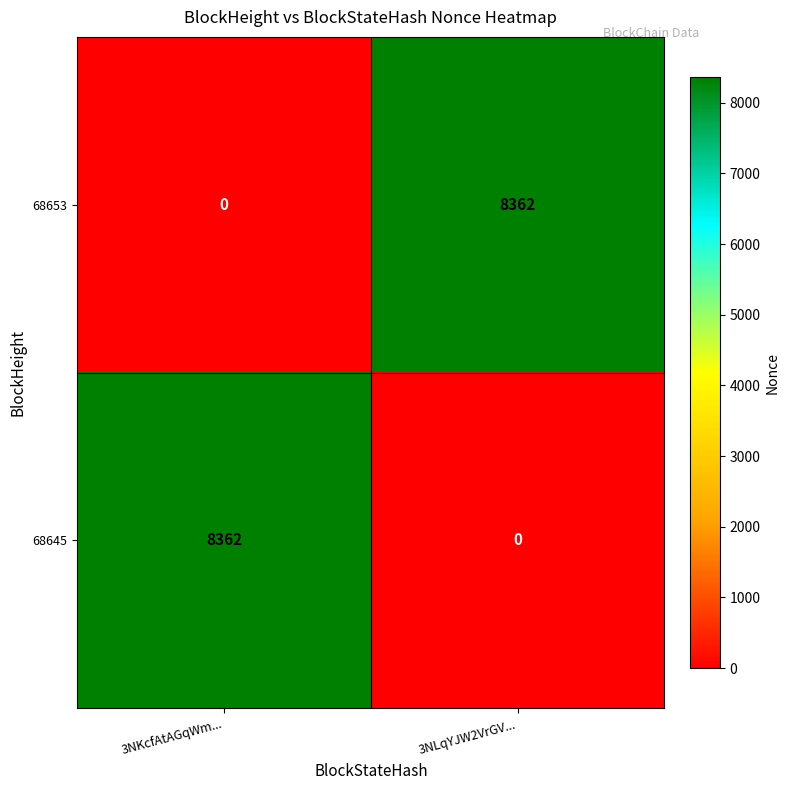

Reading left to right, extract all data points from this chart.

68653: 3NKcfAtAGqWm...=0	3NLqYJW2VrGV...=8362
68645: 3NKcfAtAGqWm...=8362	3NLqYJW2VrGV...=0